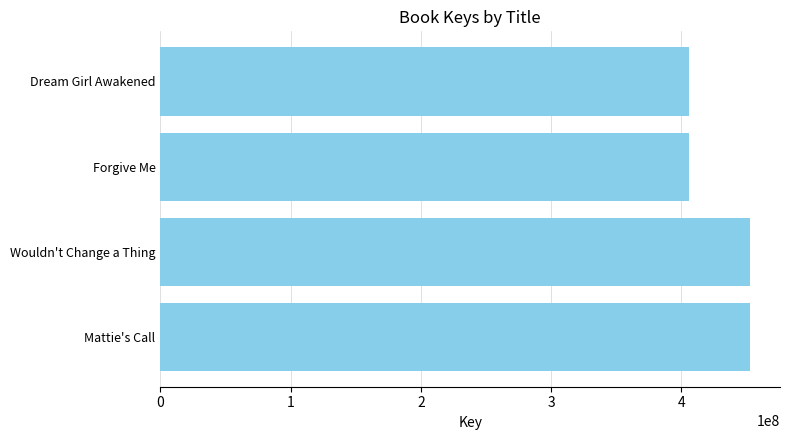

Is it true that the value at Wouldn't Change a Thing is 453035308?

True